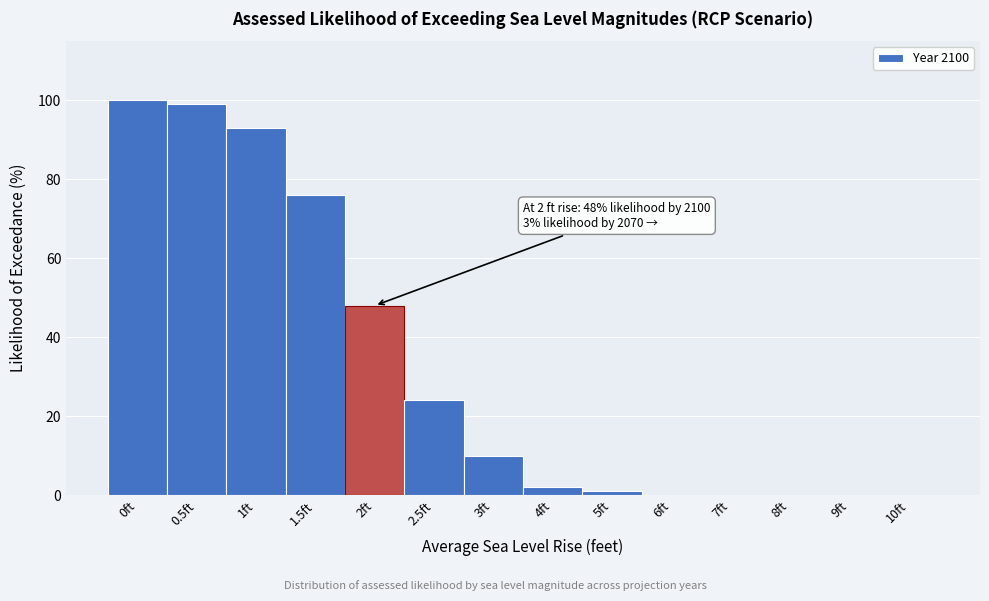

Reading right to left, list all the values displayed in this chart.

10ft=0	9ft=0	8ft=0	7ft=0	6ft=0	5ft=1	4ft=2	3ft=10	2.5ft=24	2ft=48	1.5ft=76	1ft=93	0.5ft=99	0ft=100